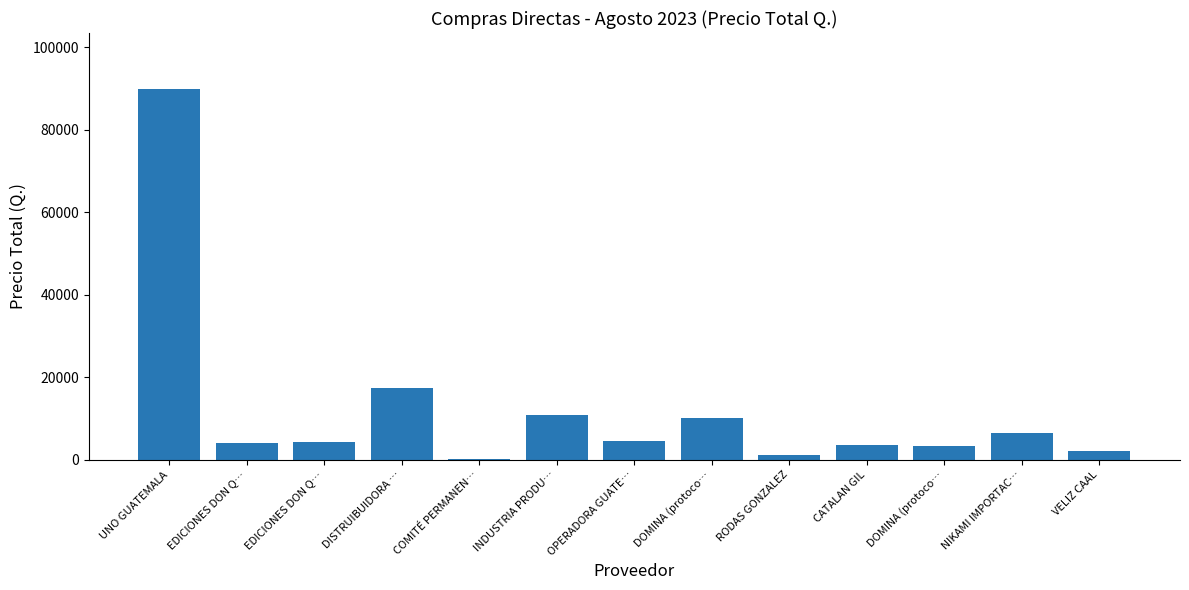

Read the value at DISTRUIBUIDORA ….

17500.0